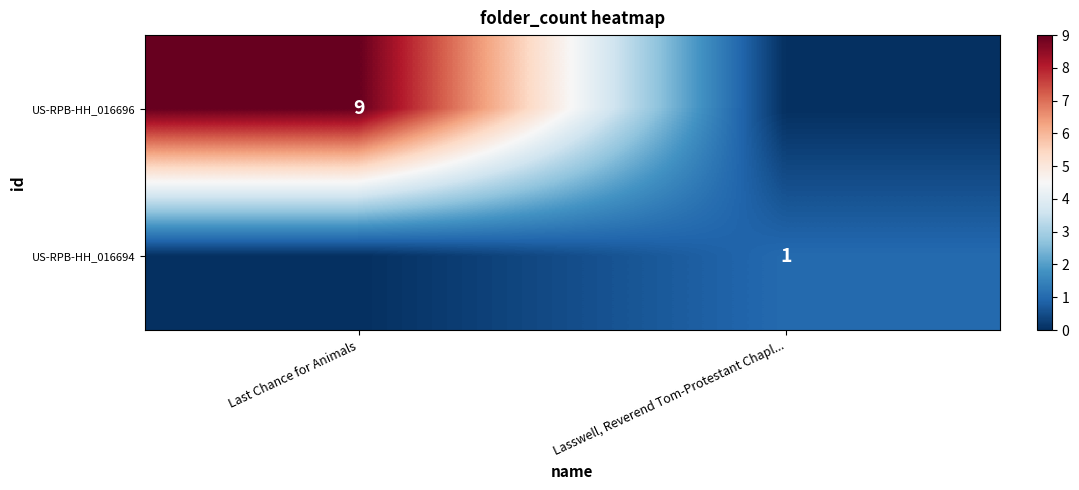

Is it true that row_1 equals 1 at Lasswell, Reverend Tom-Protestant Chapl...?

False